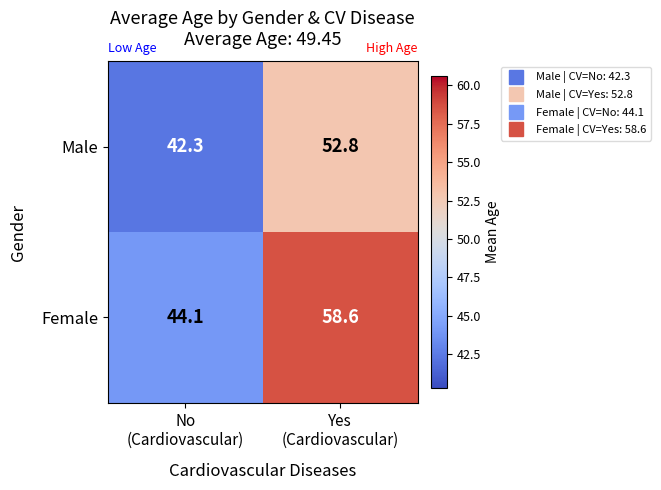

Which series has the largest range (max minus min)?

Female